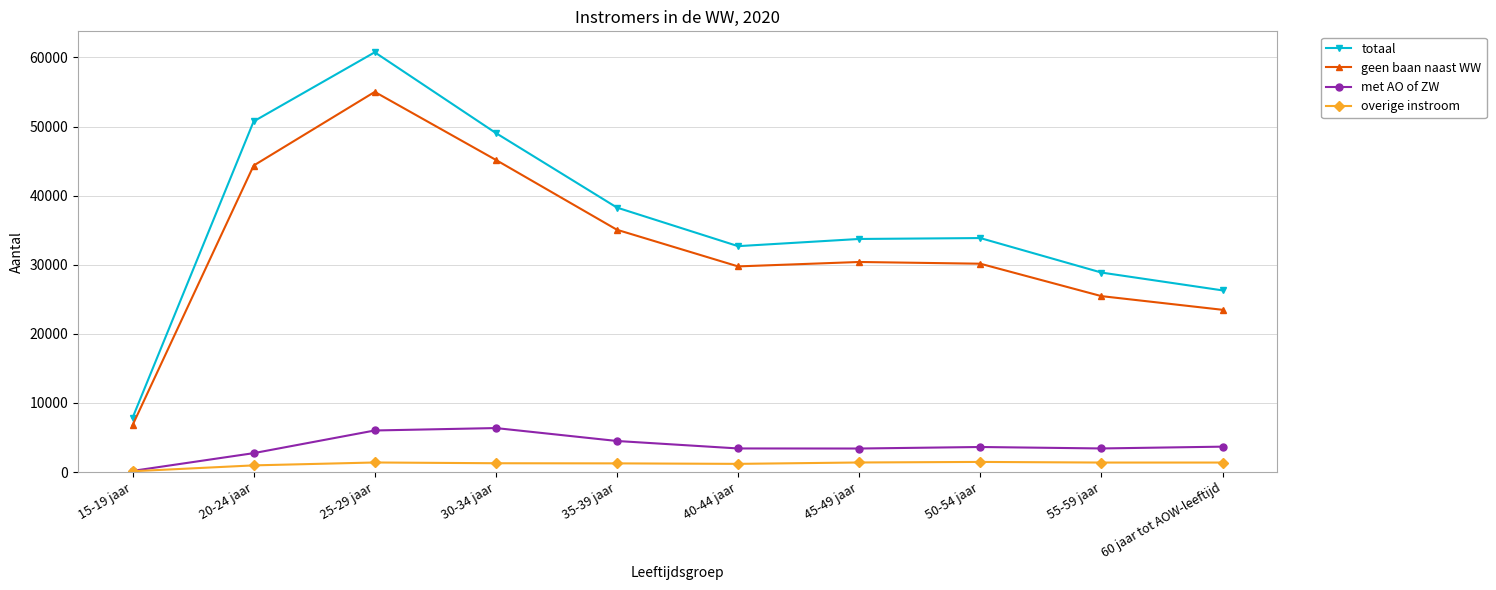

True or false: totaal and geen baan naast WW cross at least once.

False